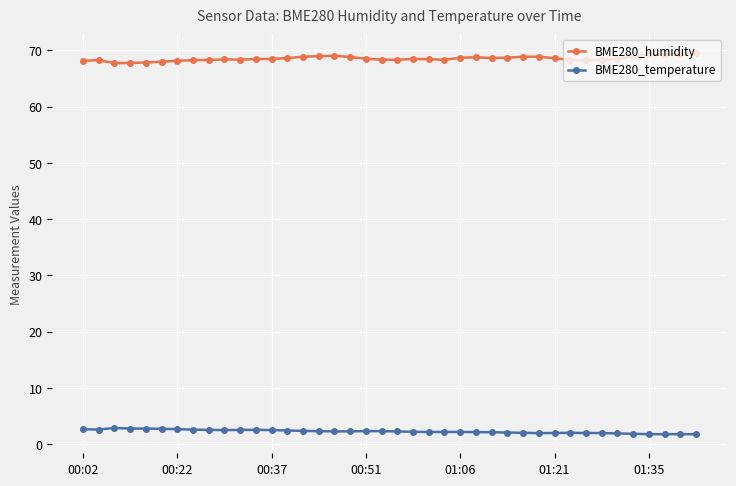

True or false: BME280_temperature has more than 1 interior local peaks.

True